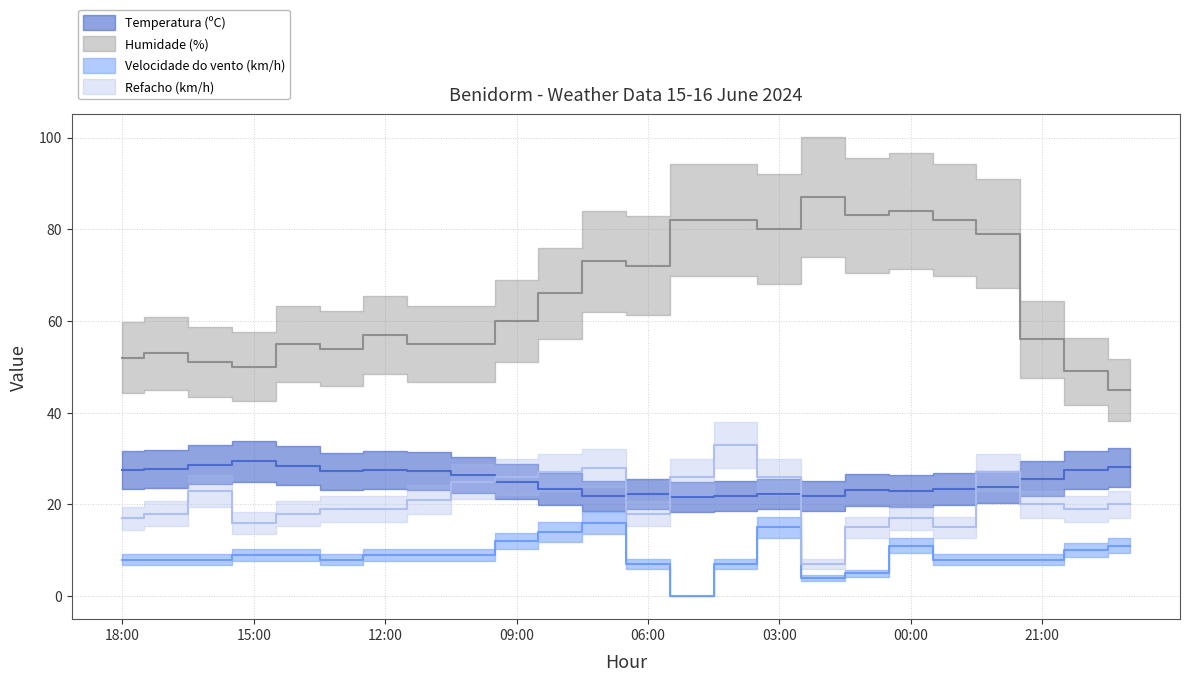

At which label does Refacho (km/h) first exceed 20?

16:00